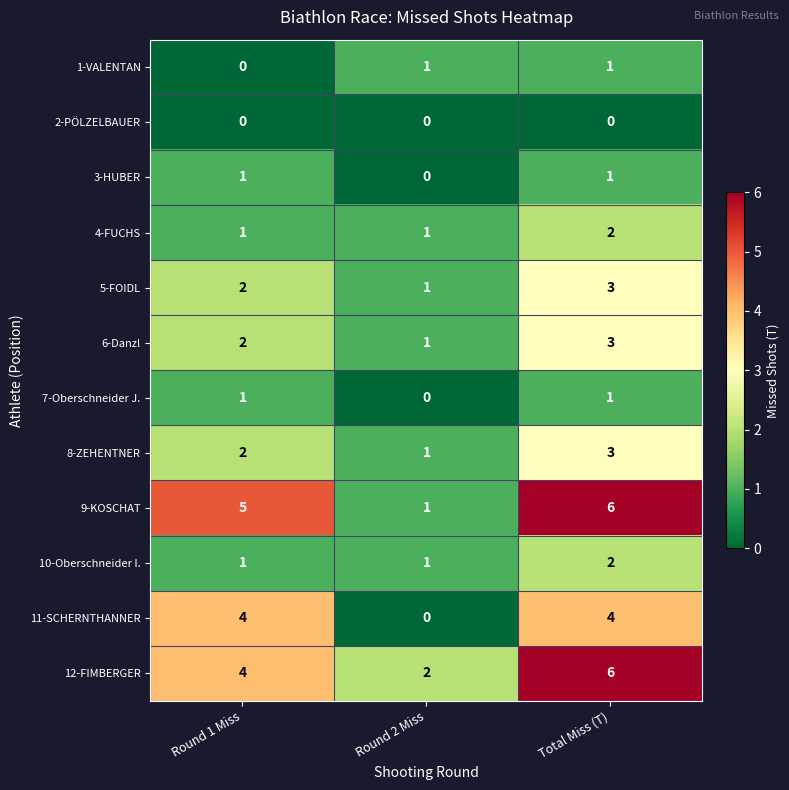

The value of 11-SCHERNTHANNER at Round 1 Miss is 4. True or false?

True